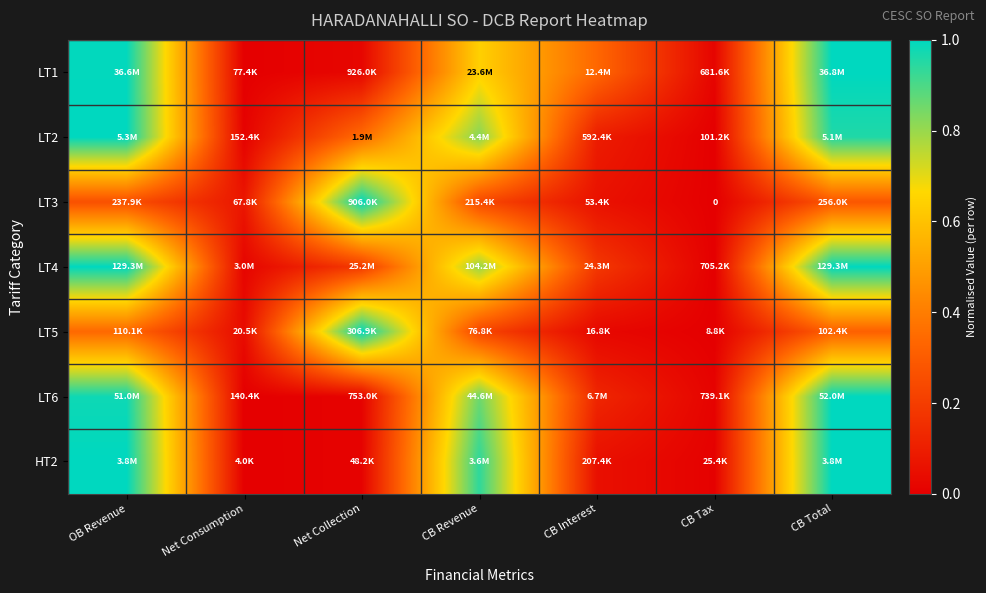

True or false: LT4 has a value of 0.2 at Net Collection.

True